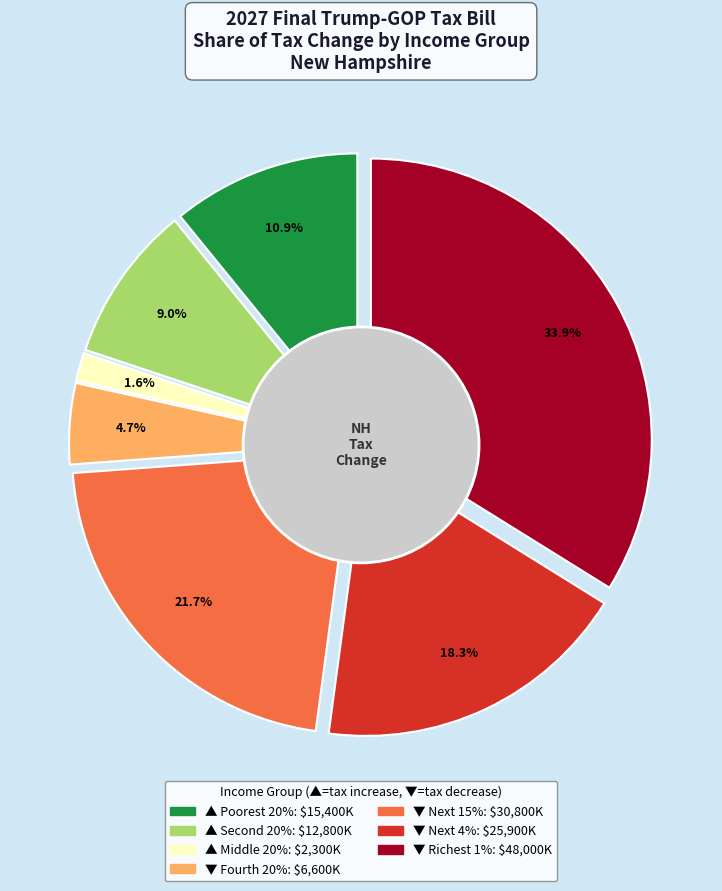

The Fourth 20% slice represents 19% of the pie. True or false?

False